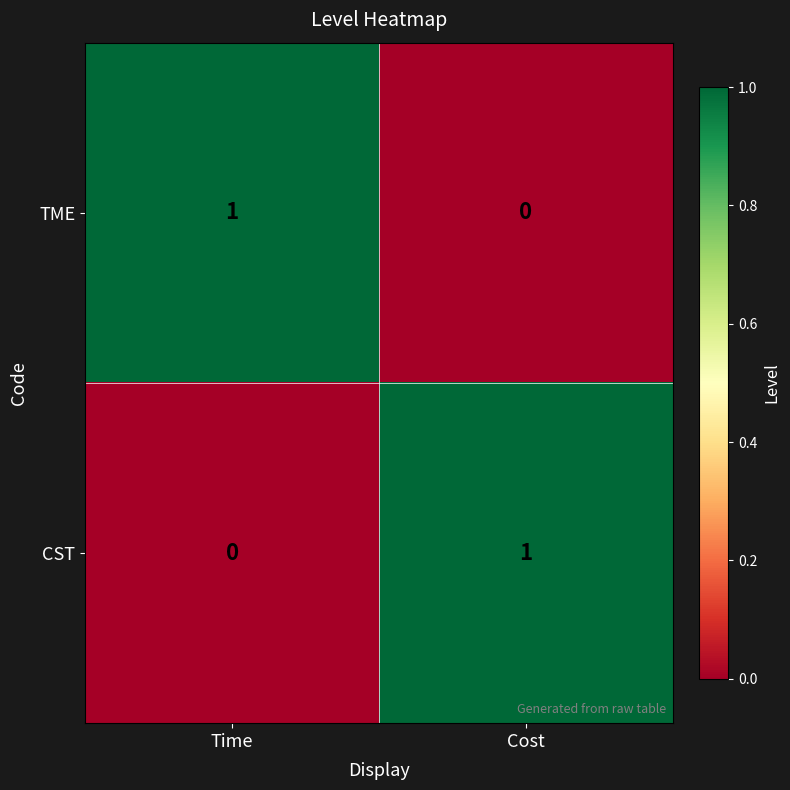

True or false: TME has a value of 2 at Time.

False